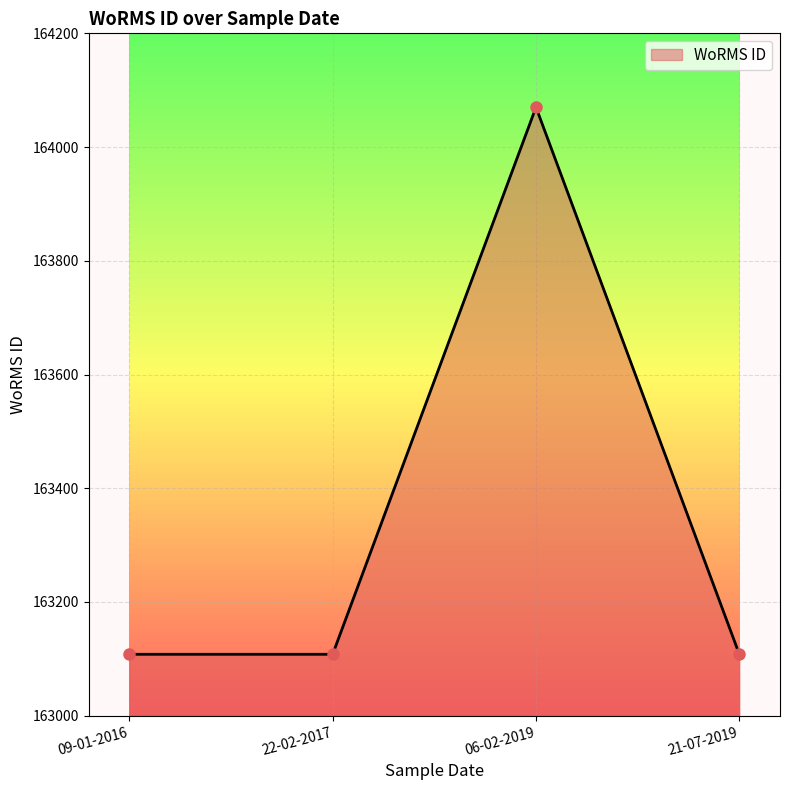

True or false: the data has more than 2 interior local peaks.

False